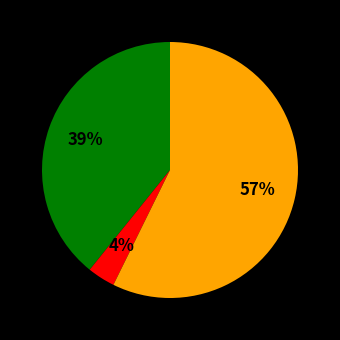

How many slices are in this pie chart?

3